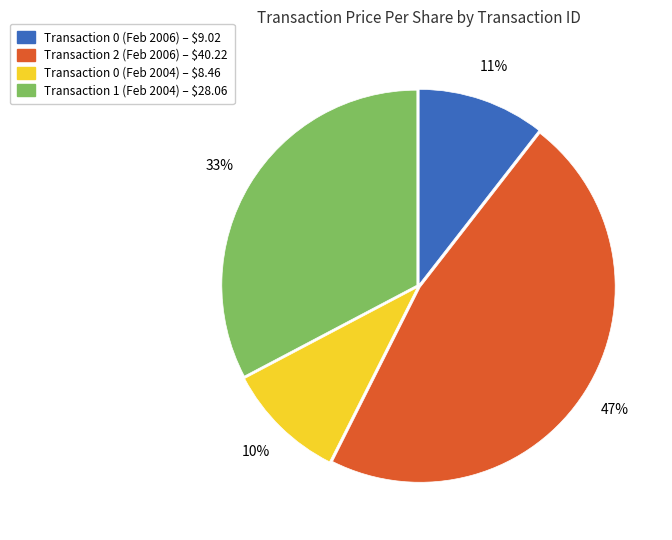

Is there any slice that represents more than half of the pie?

No